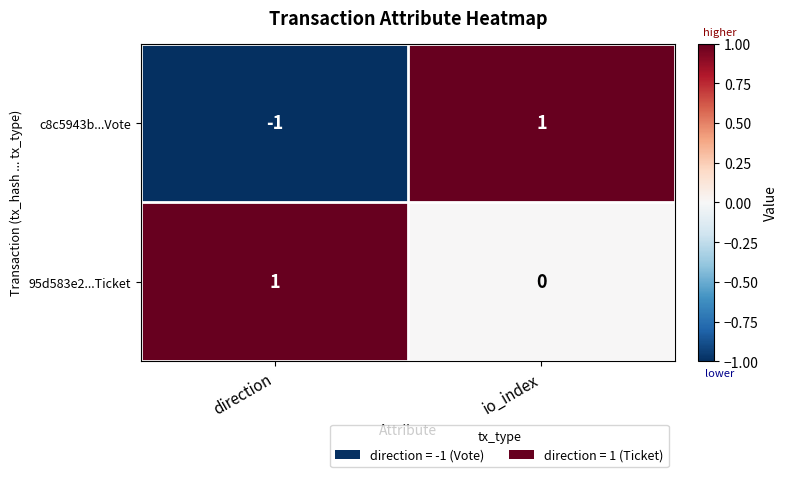

How many values in c8c5943b...Vote are above zero?

1